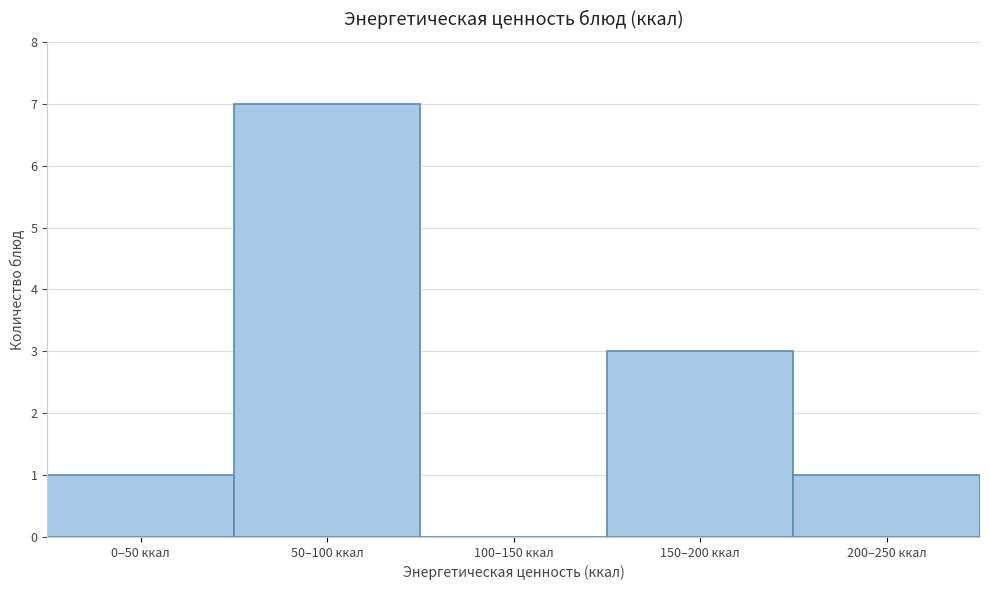

Reading right to left, list all the values displayed in this chart.

200–250 ккал=1	150–200 ккал=3	100–150 ккал=0	50–100 ккал=7	0–50 ккал=1